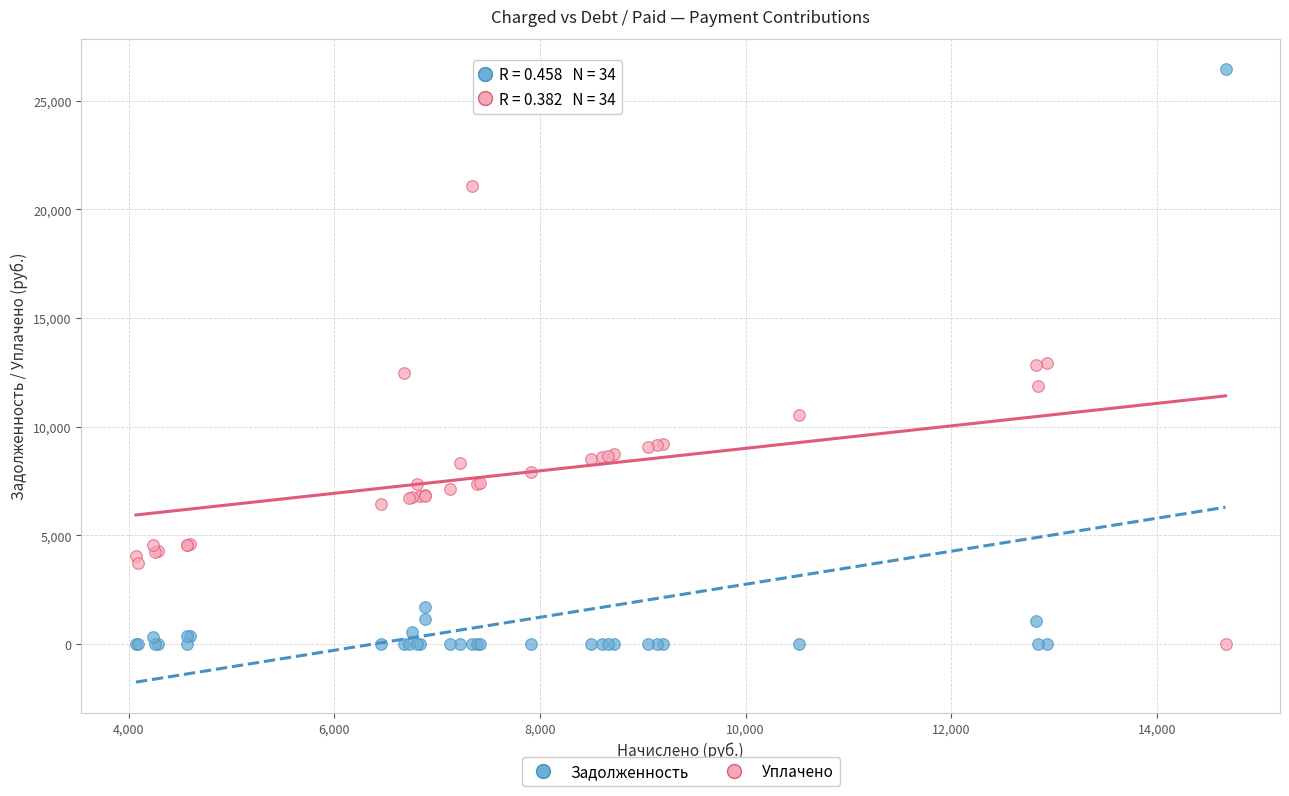

Which series has the largest Y range (max minus min)?

Задолженность